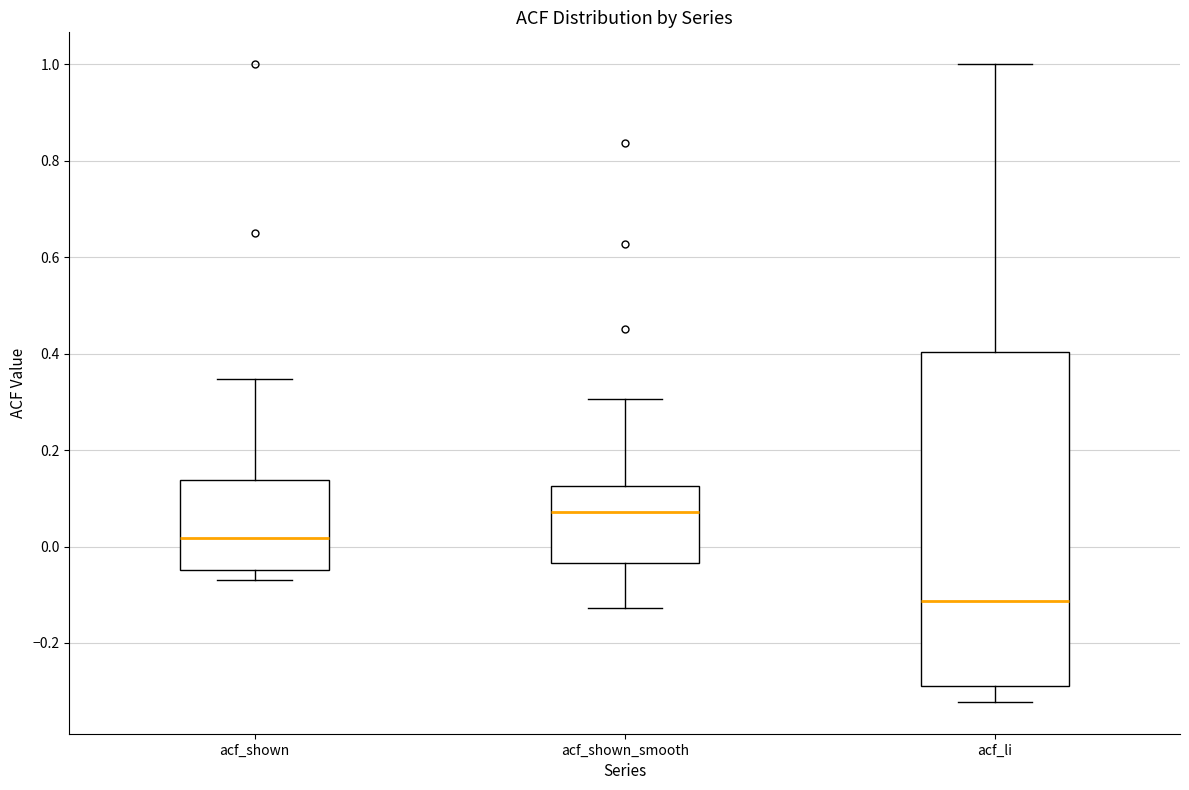

Reading left to right, transcribe this box plot: for each box, give where its median line is, the range the box spans, and where its two whiskers end, as read against the y-axis. The values are not printed on the chart, so give them approximately, as read against the axis.

acf_shown: median 0.02, box -0.04 to 0.14, whiskers -0.06 to 0.34
acf_shown_smooth: median 0.08, box -0.04 to 0.12, whiskers -0.12 to 0.30
acf_li: median -0.12, box -0.28 to 0.40, whiskers -0.32 to 1.00